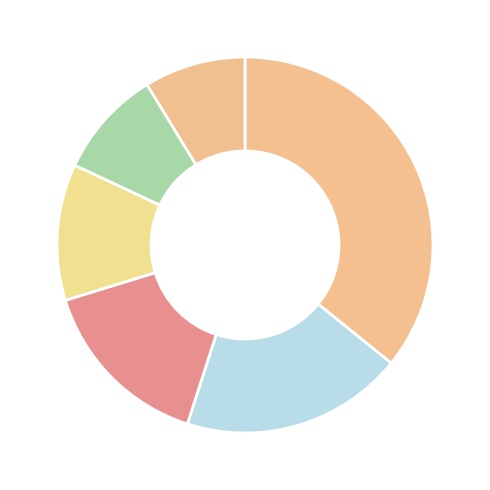

Count the number of slices in the pie.

6